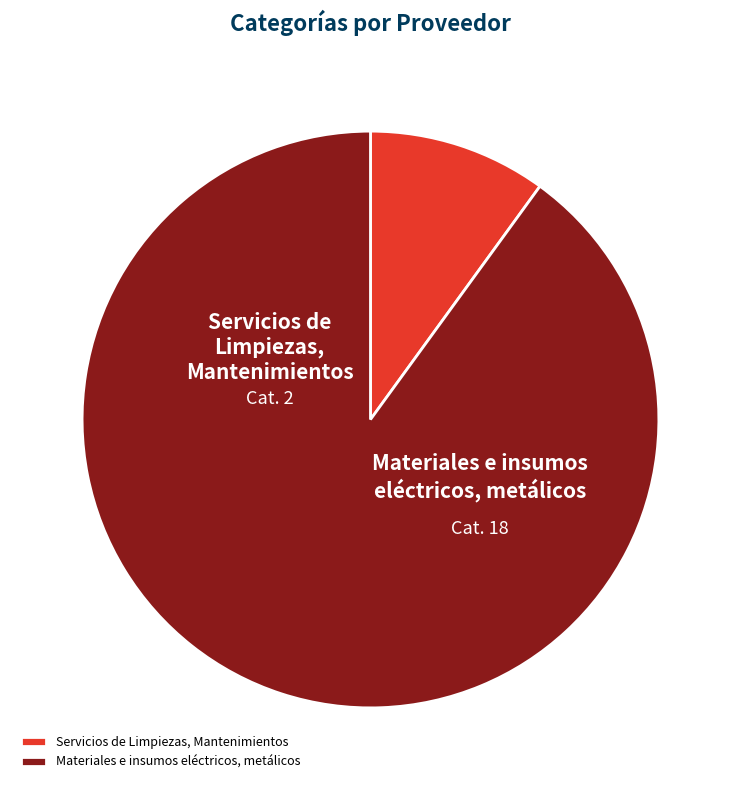

Between Materiales e insumos eléctricos, metálicos and Servicios de Limpiezas, Mantenimientos, which is larger?

Materiales e insumos eléctricos, metálicos